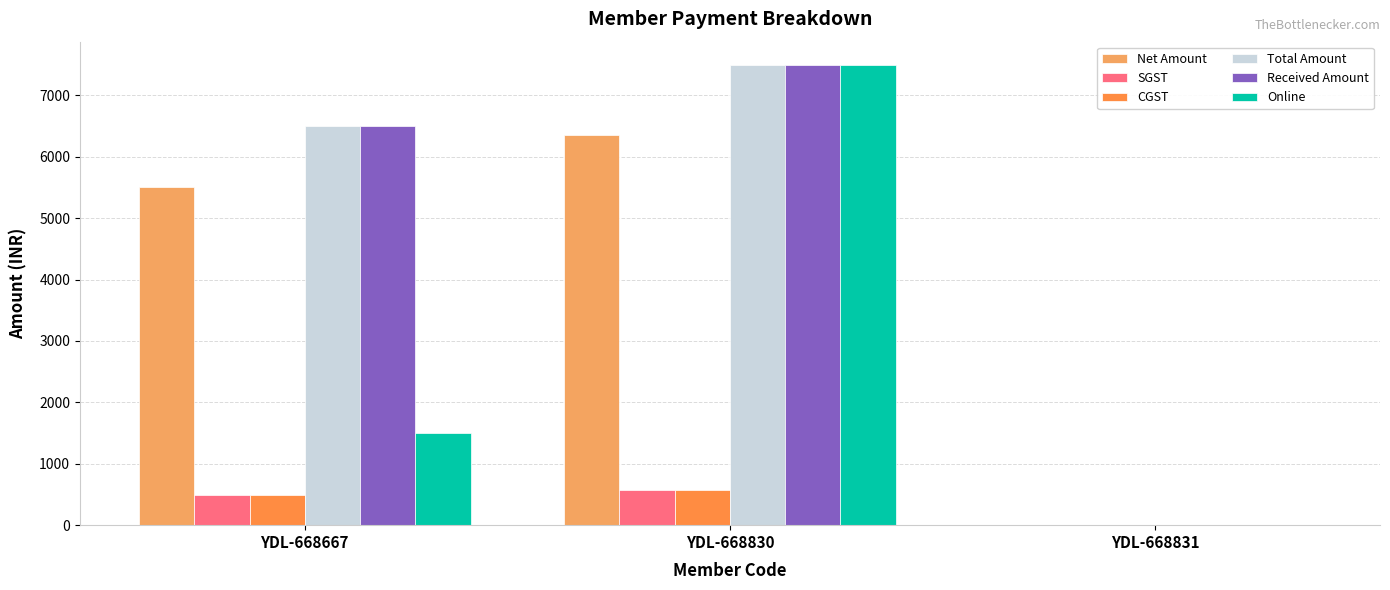

What is the greatest value displayed?

7500.0